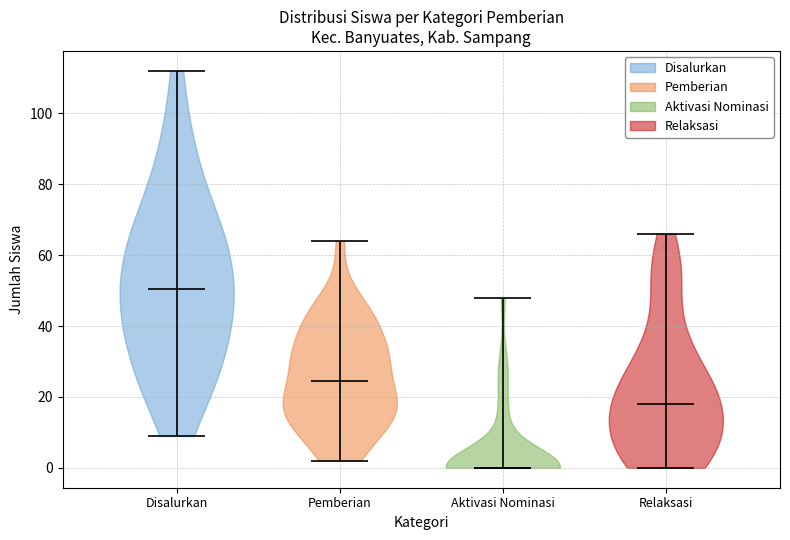

Which violin has the lowest median line?

Aktivasi Nominasi